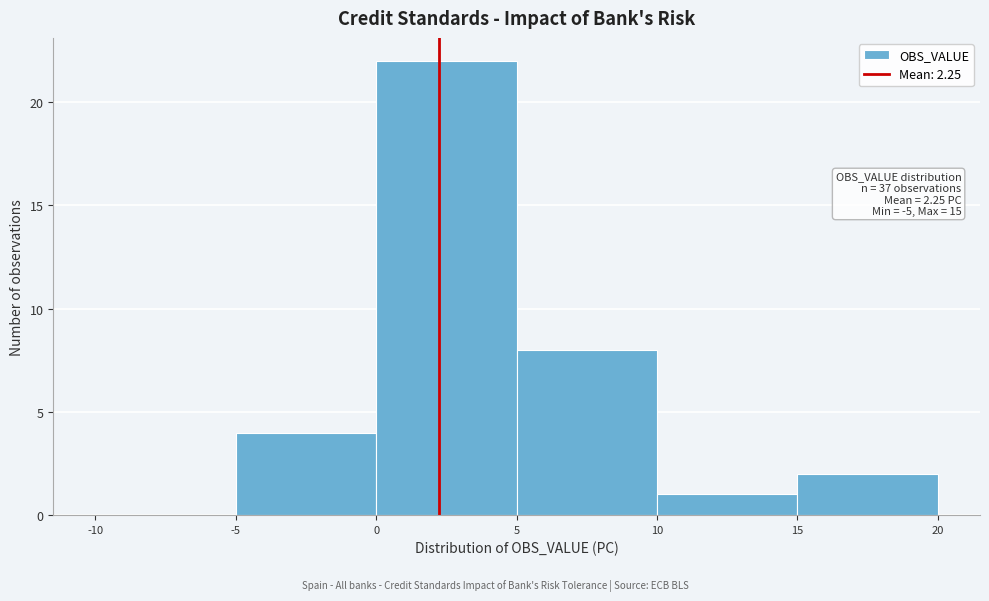

Which range on the x-axis has the tallest bar?

0 to 5